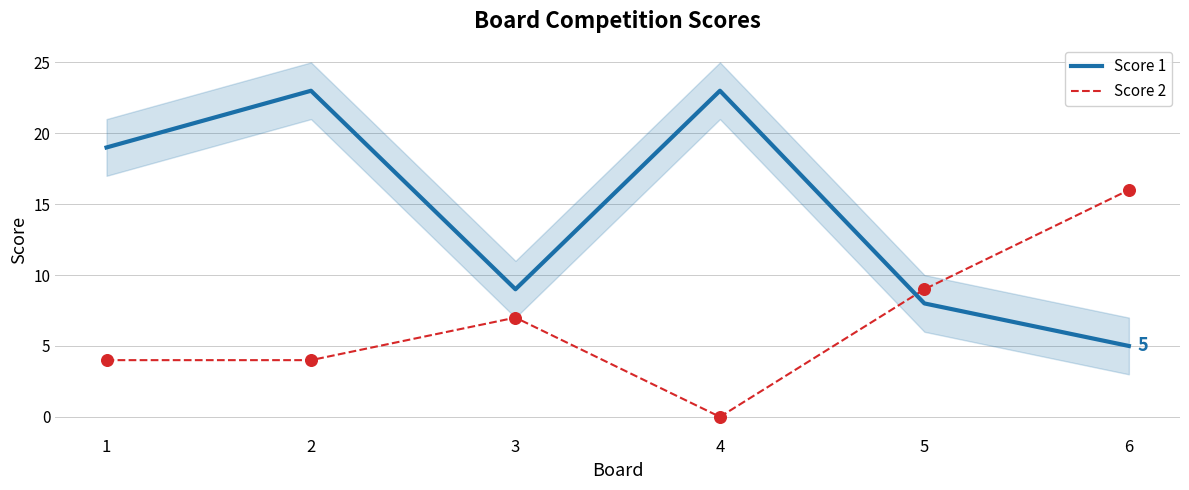

Which series has the largest total across all categories?

Score 1